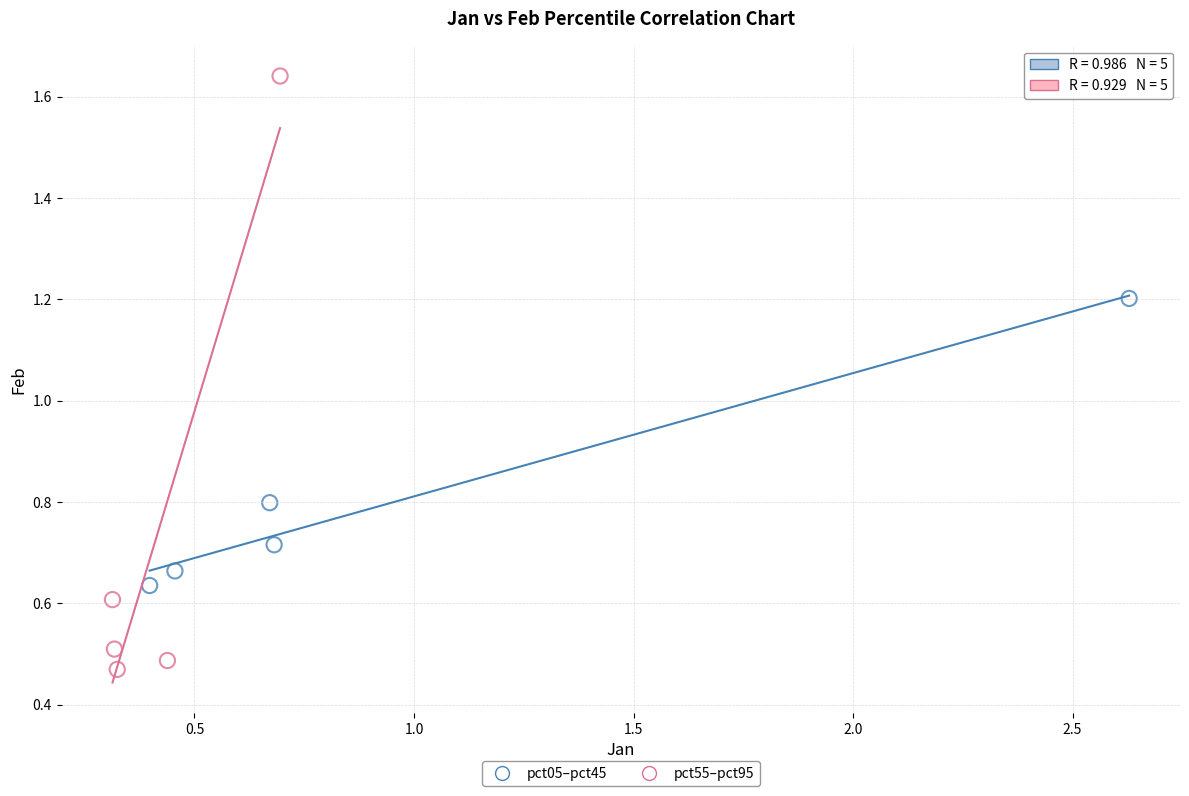

What are all the series names shown in the legend?

pct05–pct45, pct55–pct95